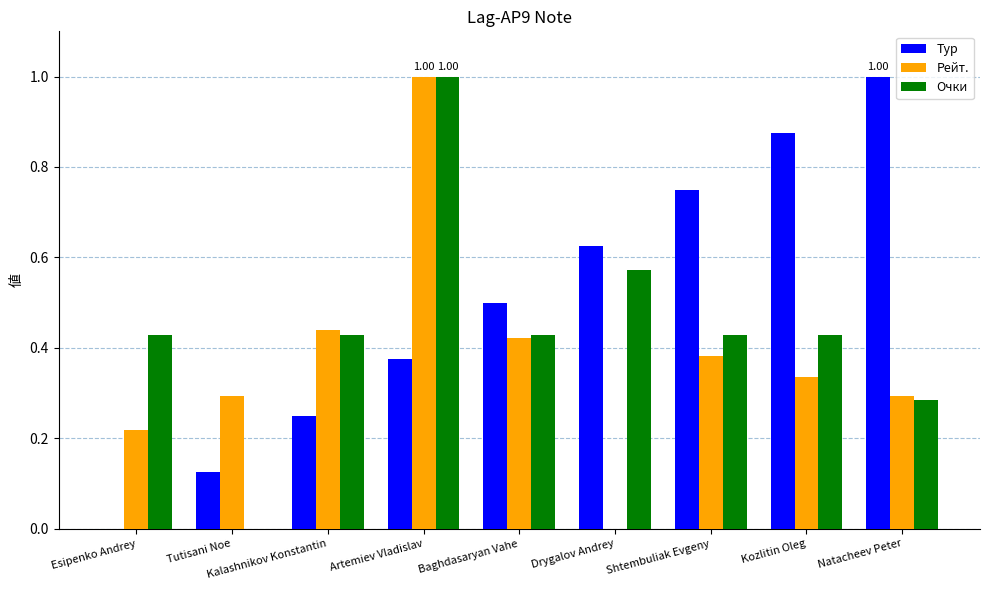

What is the sum of all Очки values?

4.0